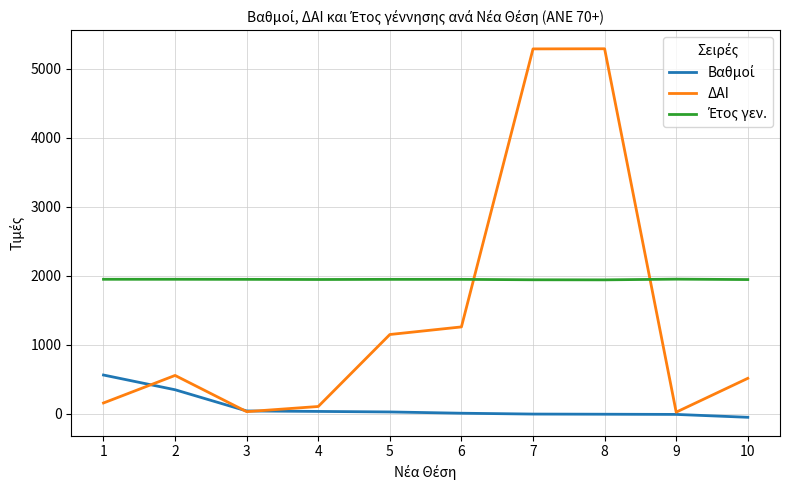

What is the sum of the ΔΑΙ values at 7 and 4?

5391.0